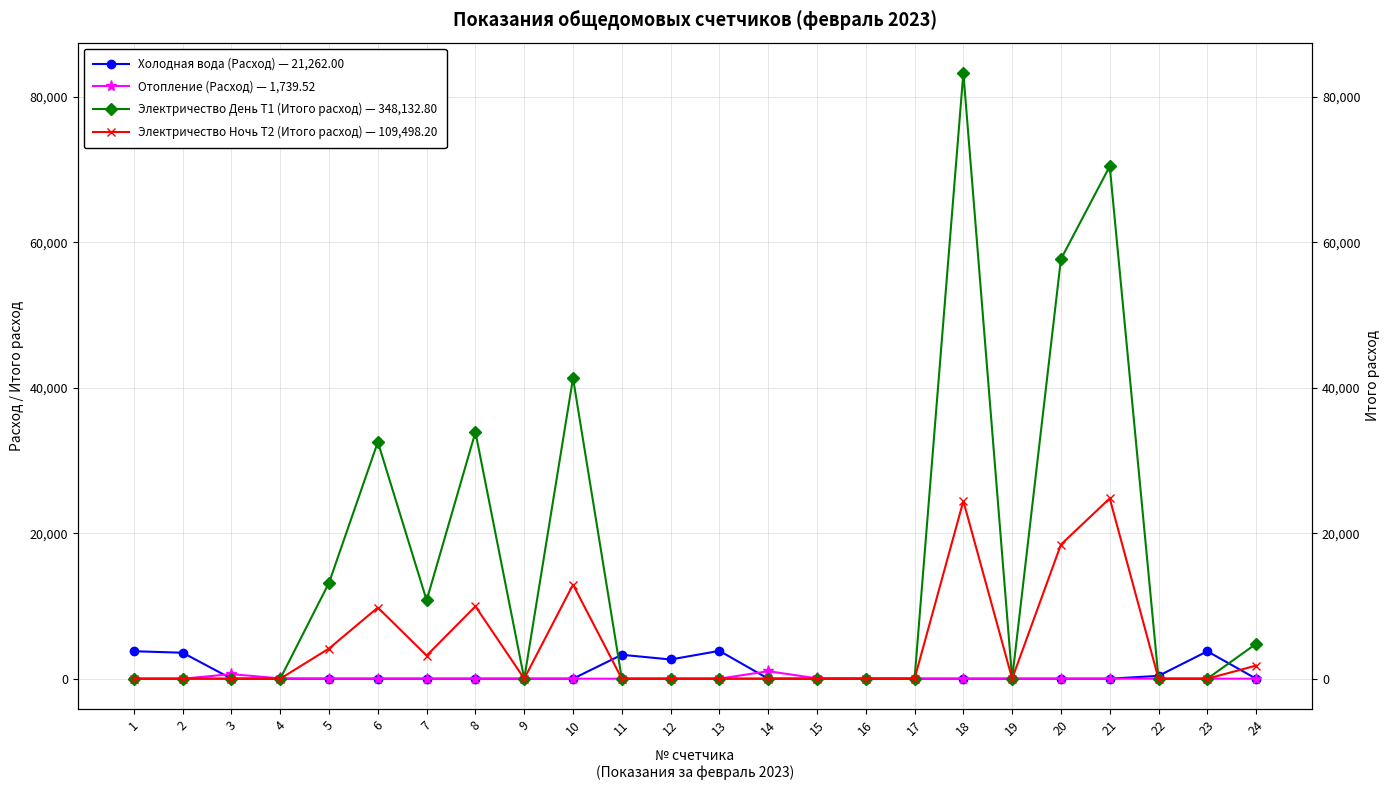

True or false: Отопление (Расход) — 1,739.52 has a value of 0.0 at 16.

True